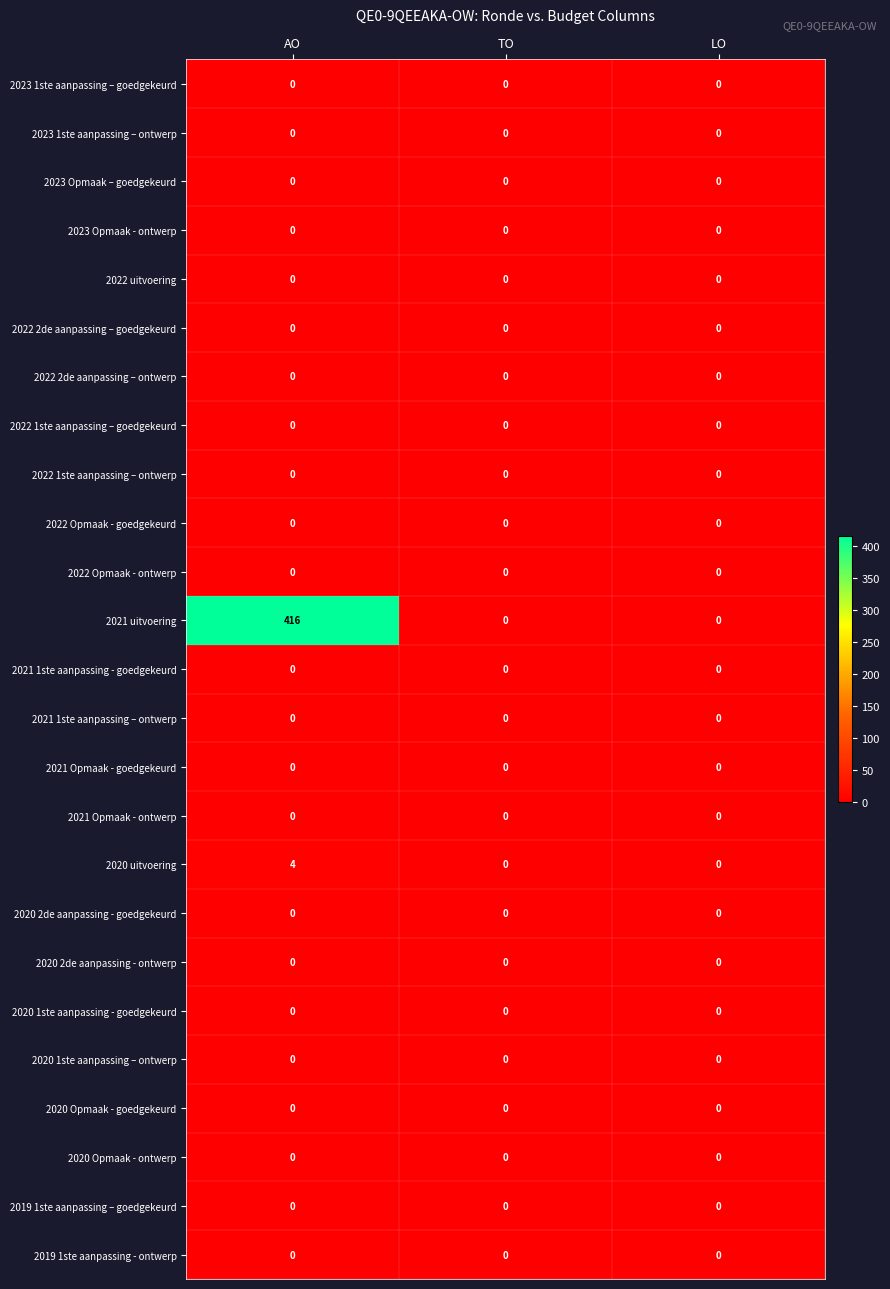

Which category has the highest value across all series?

AO